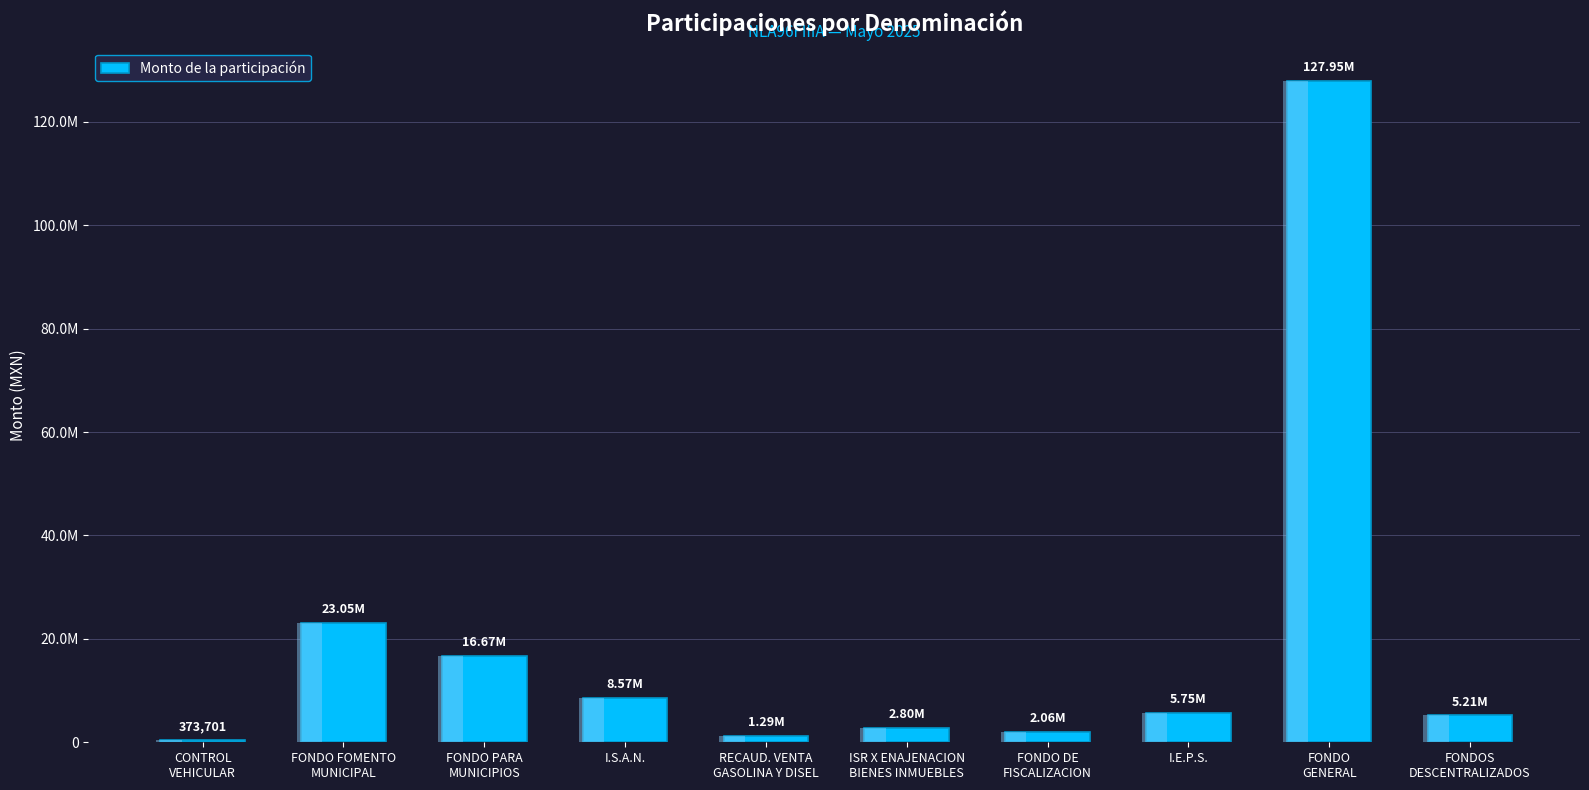

Reading left to right, what are all the values shown in this chart?

CONTROL
VEHICULAR=373701.4	FONDO FOMENTO
MUNICIPAL=23054098.9	FONDO PARA
MUNICIPIOS=16666666.7	I.S.A.N.=8569671.2	RECAUD. VENTA
GASOLINA Y DISEL=1290493.9	ISR X ENAJENACION
BIENES INMUEBLES=2798664.8	FONDO DE
FISCALIZACION=2059581.3	I.E.P.S.=5748499.2	FONDO
GENERAL=127950462.7	FONDOS
DESCENTRALIZADOS=5205191.2